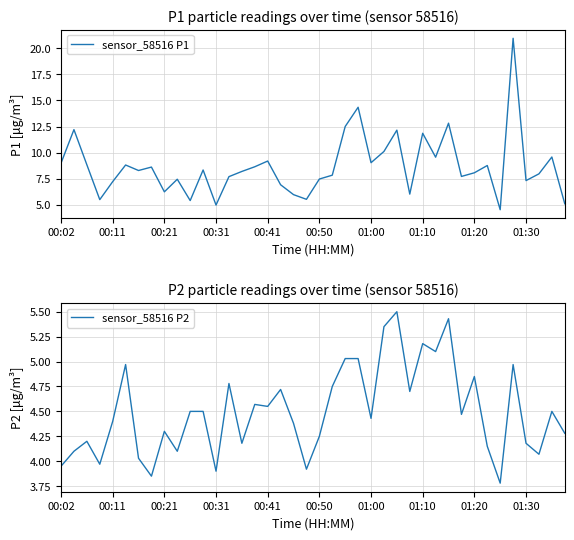

What is the difference between the second highest and second lowest values in the sensor_58516 P1 series?

9.4